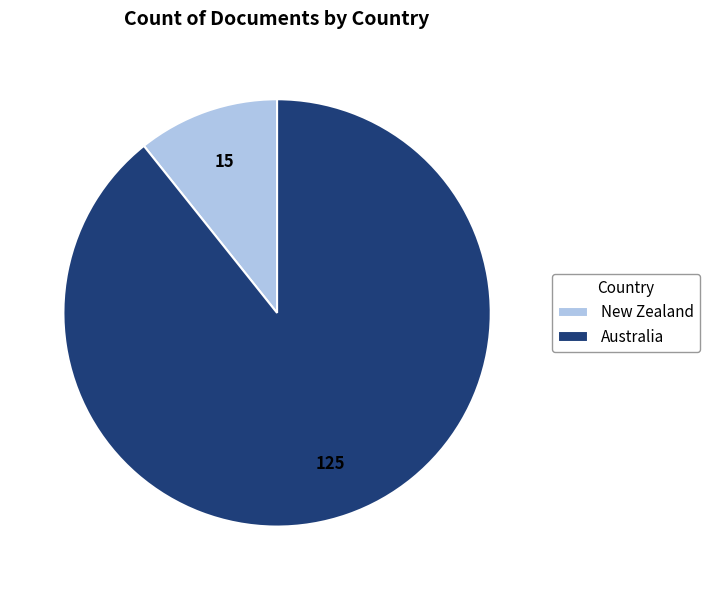

Which has a higher value, Australia or New Zealand?

Australia